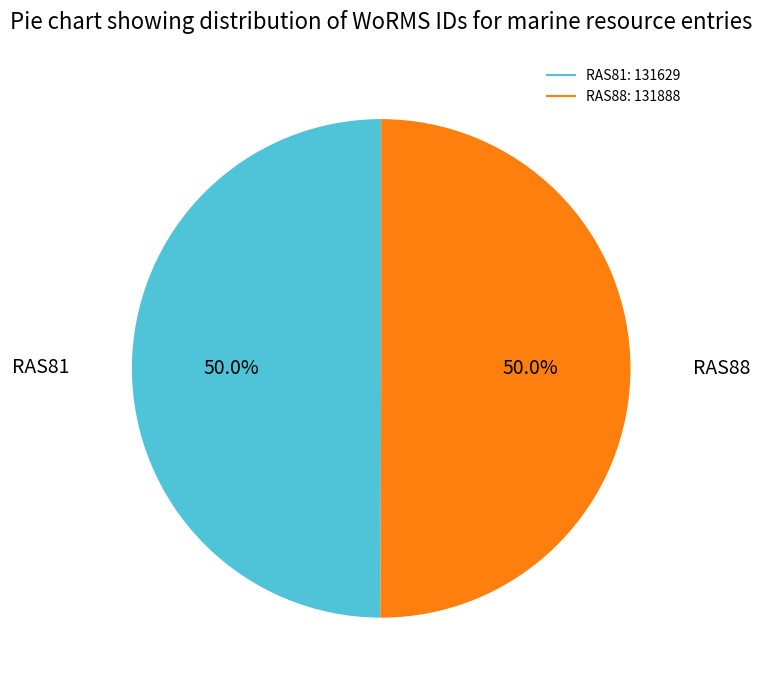

What is the total percentage of RAS81 and RAS88?

100.0%